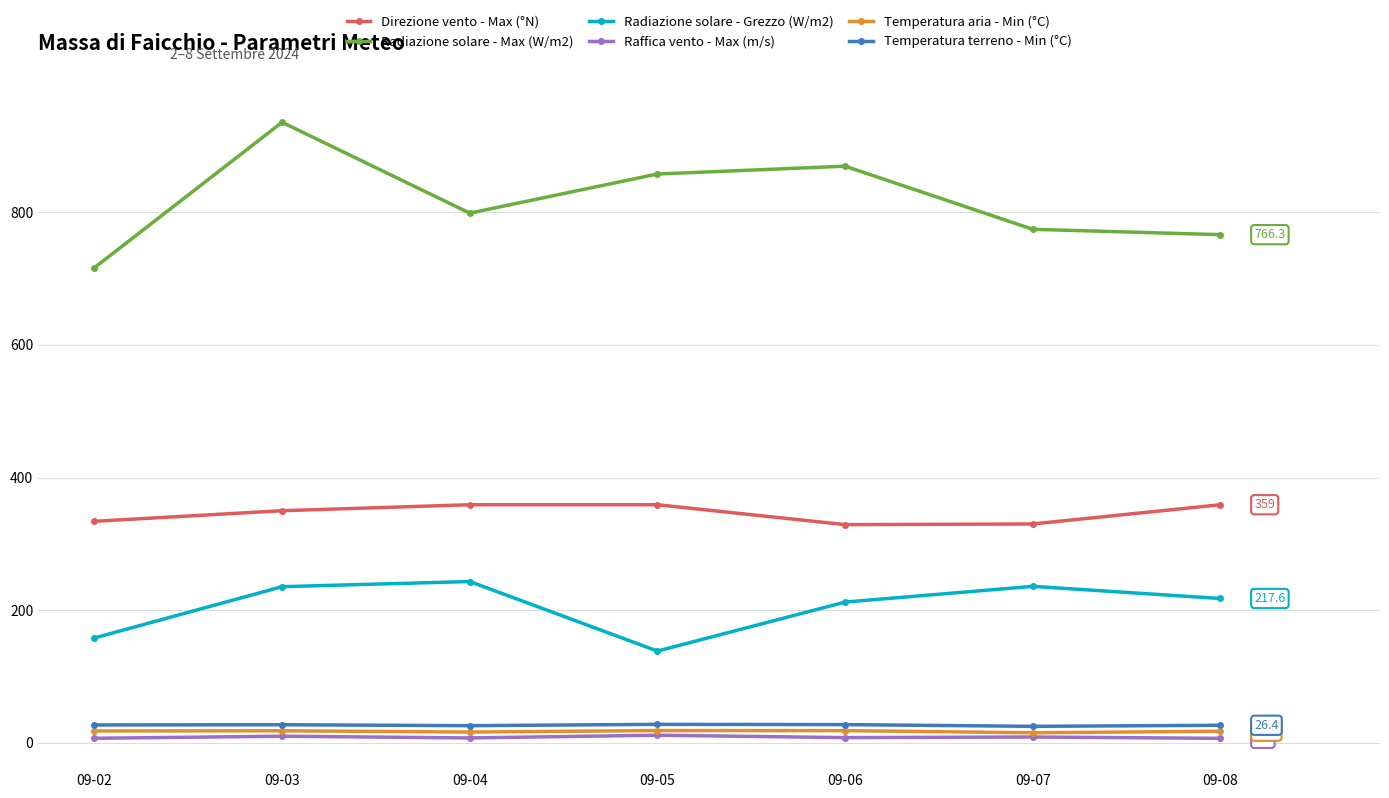

What is the highest value of the Radiazione solare - Grezzo (W/m2) series?

243.2